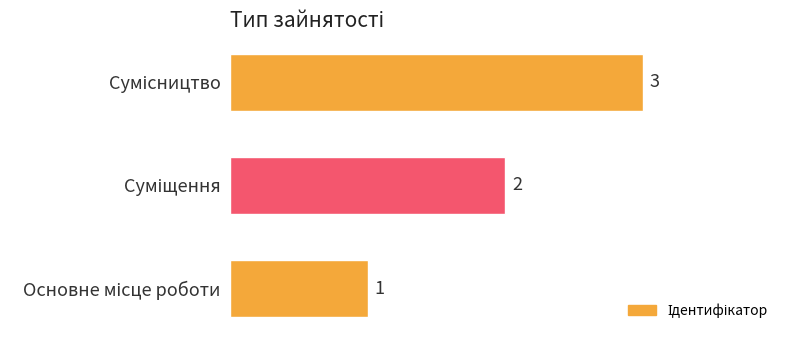

Count the values in the range 1 to 3.

3